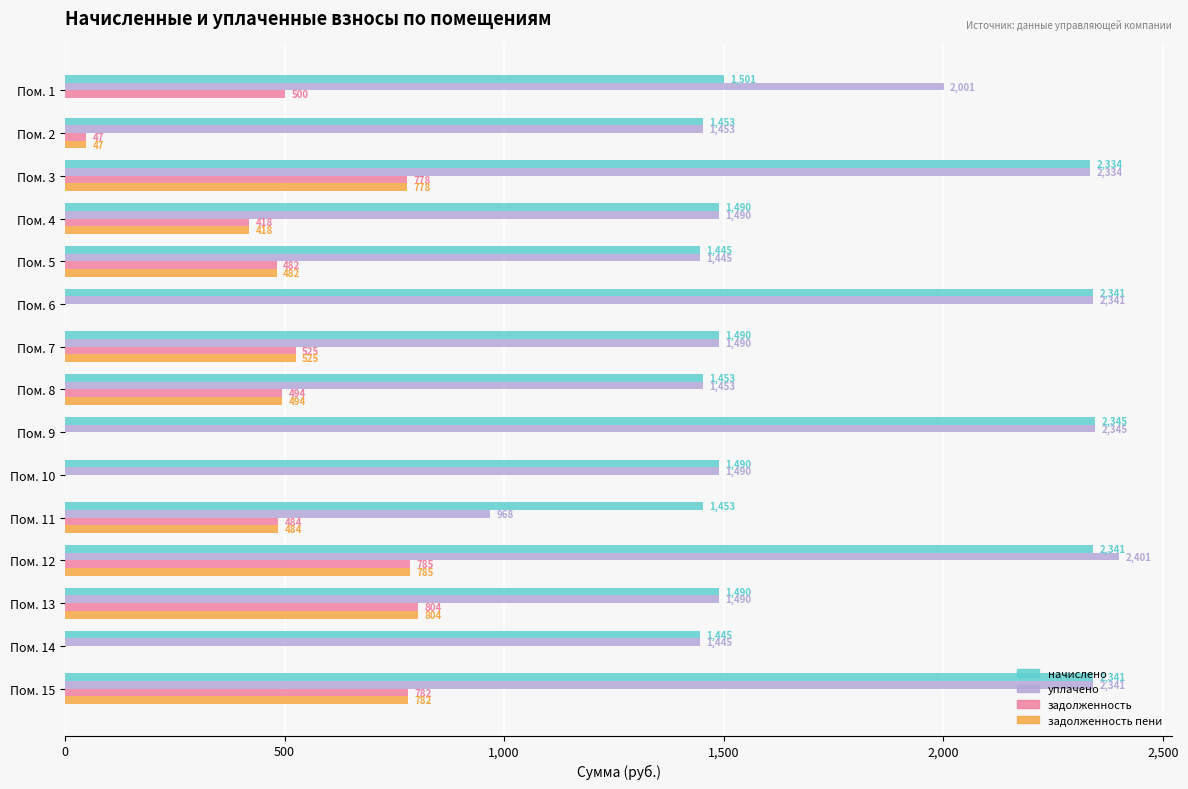

Is the value of задолженность at Пом. 1 greater than the value of начислено at Пом. 1?

No